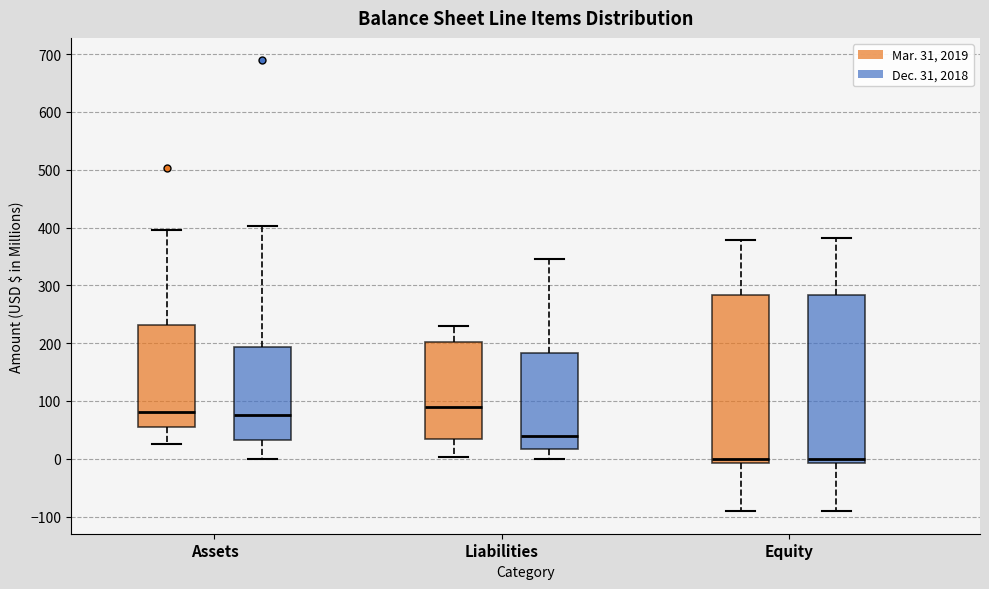

Reading left to right, read every box against the y-axis: the position of its median line, the range the box covers, and the ends of its whiskers. The values are not printed on the chart, so give them approximately, as read against the axis.

Assets (Mar. 31, 2019): median 80, box 60 to 230, whiskers 20 to 400
Assets (Dec. 31, 2018): median 80, box 30 to 190, whiskers 0 to 400
Liabilities (Mar. 31, 2019): median 90, box 30 to 200, whiskers 0 to 230
Liabilities (Dec. 31, 2018): median 40, box 20 to 180, whiskers 0 to 350
Equity (Mar. 31, 2019): median 0, box -10 to 280, whiskers -90 to 380
Equity (Dec. 31, 2018): median 0, box -10 to 280, whiskers -90 to 380